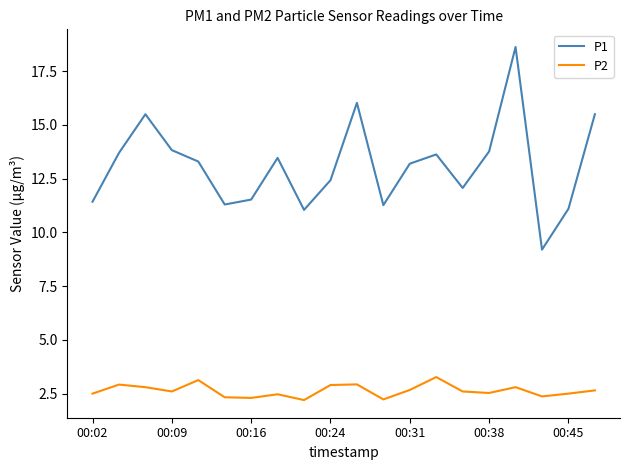

True or false: P2 and P1 intersect in this chart.

False